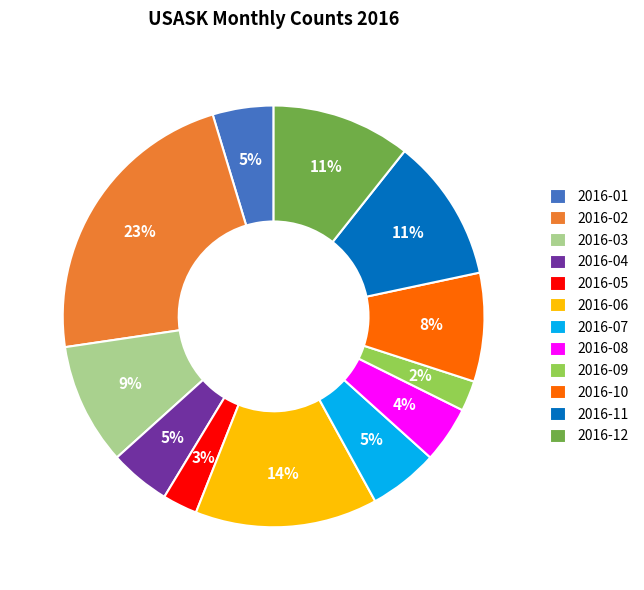

Count the number of slices in the pie.

12